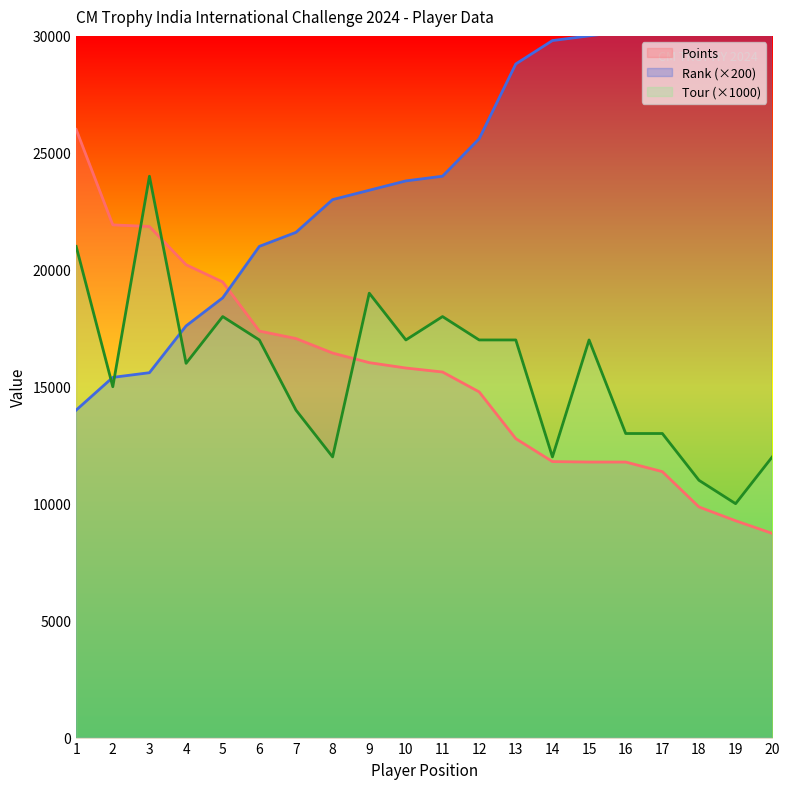

Reading left to right, what are all the values shown in this chart?

Points: 1=26000	2=21920	3=21850	4=20216	5=19480	6=17380	7=17060	8=16440	9=16030	10=15800	11=15630	12=14780	13=12780	14=11800	15=11780	16=11780	17=11370	18=9860	19=9270	20=8730
Rank: 1=14000	2=15400	3=15600	4=17600	5=18800	6=21000	7=21600	8=23000	9=23400	10=23800	11=24000	12=25600	13=28800	14=29800	15=30000	16=30200	17=31000	18=35000	19=37000	20=39200
Tour: 1=21000	2=15000	3=24000	4=16000	5=18000	6=17000	7=14000	8=12000	9=19000	10=17000	11=18000	12=17000	13=17000	14=12000	15=17000	16=13000	17=13000	18=11000	19=10000	20=12000